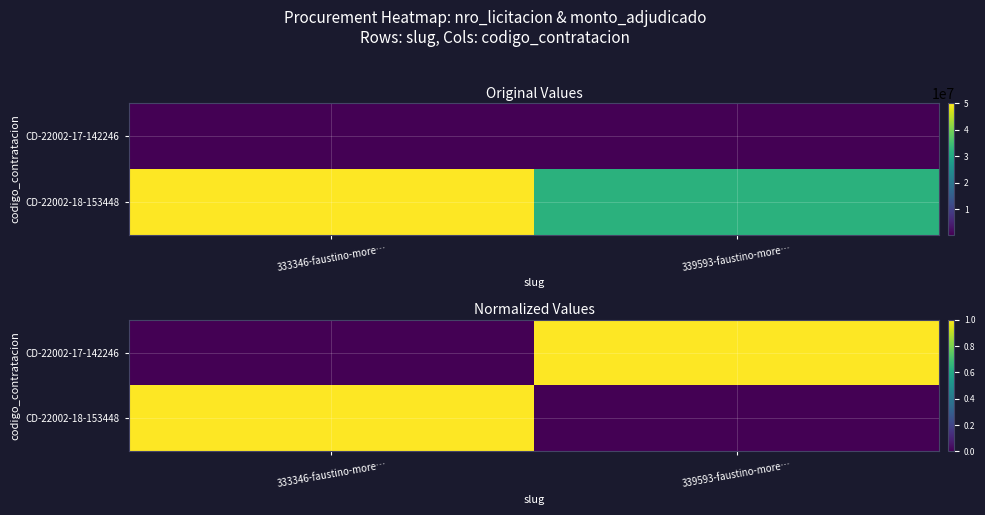

What is the difference between the CD-22002-18-153448 values at 333346-faustino-more… and 339593-faustino-more…?

1.0